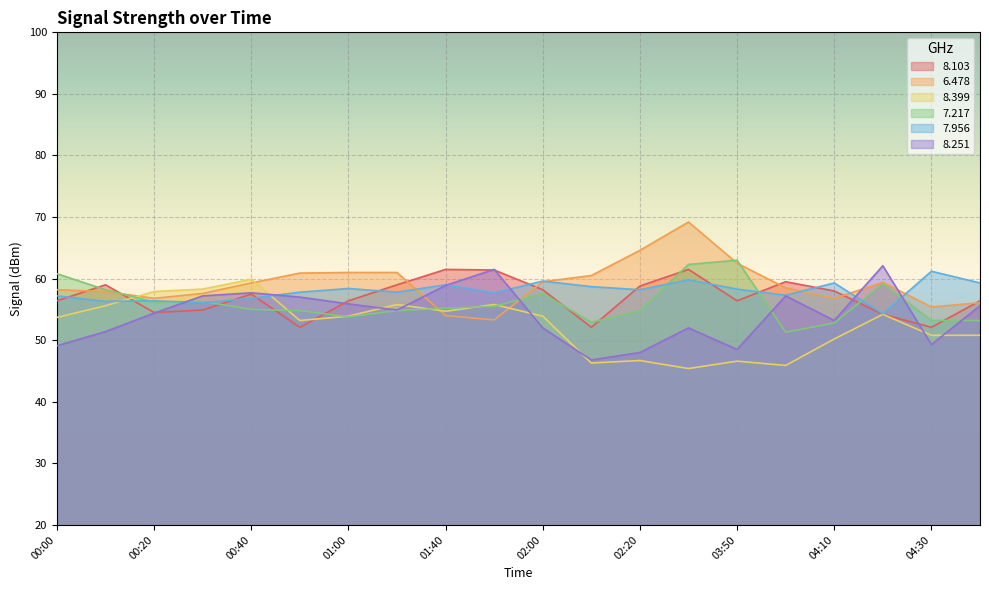

What is the value of the 8.399 point at the 1st from the left?

53.7